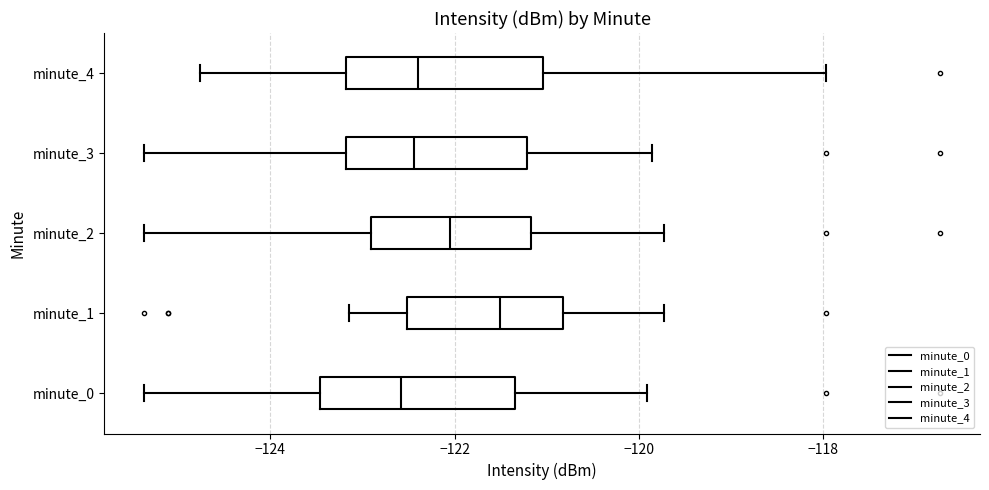

Reading bottom to top, transcribe this box plot: for each box, give where its median line is, the range the box spans, and where its two whiskers end, as read against the x-axis. The values are not printed on the chart, so give them approximately, as read against the axis.

minute_0: median -122.6, box -123.4 to -121.4, whiskers -125.4 to -120.0
minute_1: median -121.6, box -122.6 to -120.8, whiskers -123.2 to -119.8
minute_2: median -122.0, box -123.0 to -121.2, whiskers -125.4 to -119.8
minute_3: median -122.4, box -123.2 to -121.2, whiskers -125.4 to -119.8
minute_4: median -122.4, box -123.2 to -121.0, whiskers -124.8 to -118.0